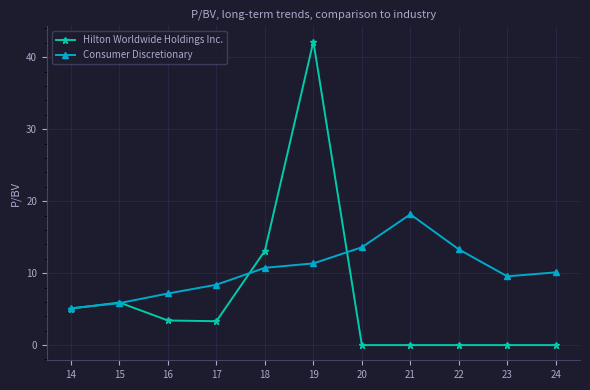

At which label is Hilton Worldwide Holdings Inc. closest to 21?

18